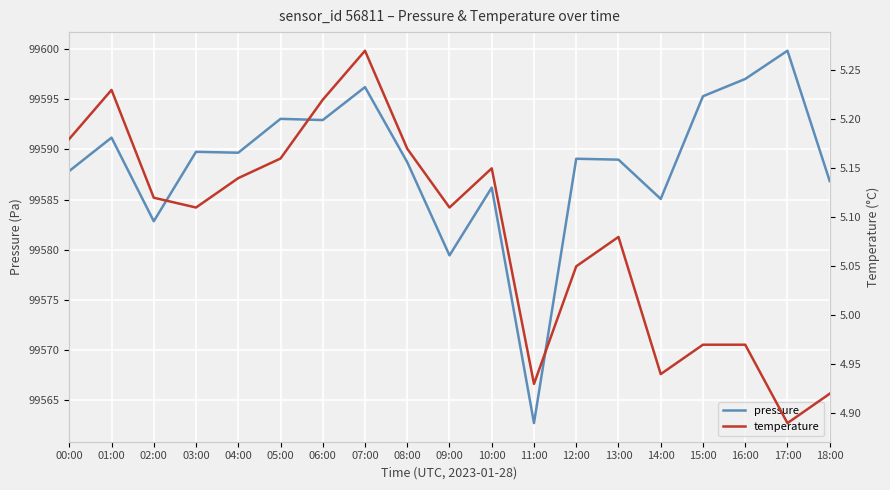

How many interior local valleys does the temperature series have?

5